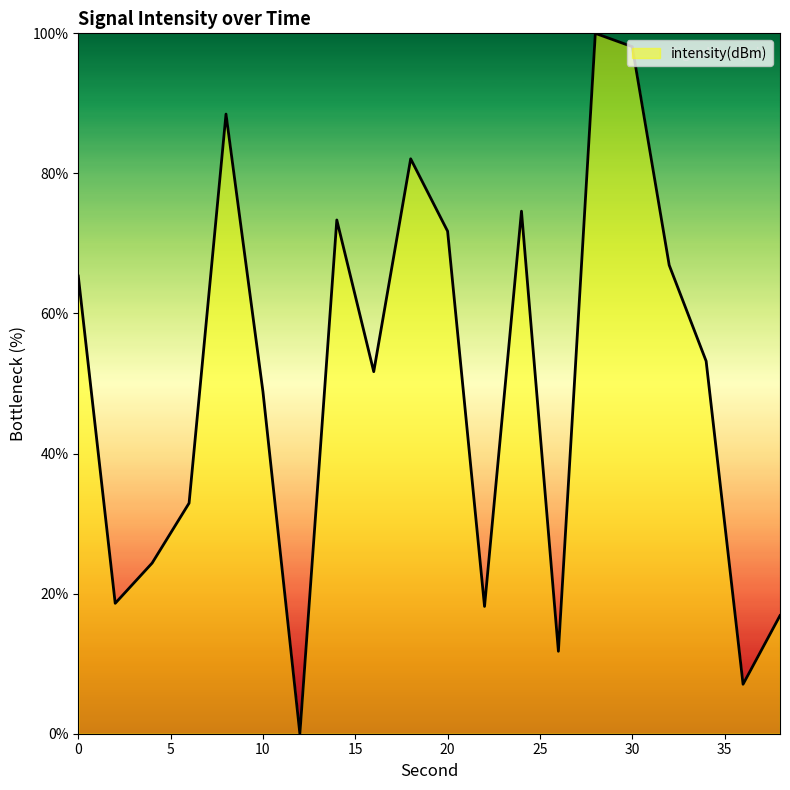

What is the greatest value displayed?

100.0